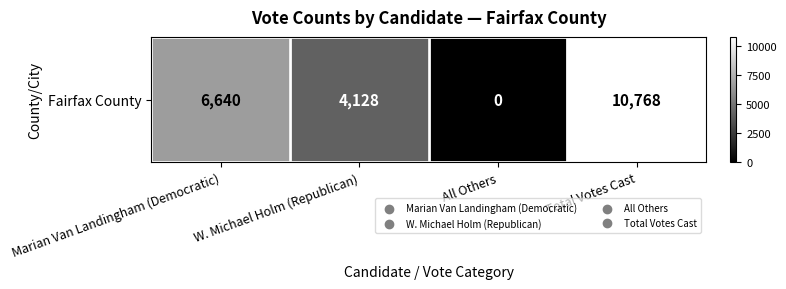

True or false: the data shows 17368 at Total Votes Cast.

False